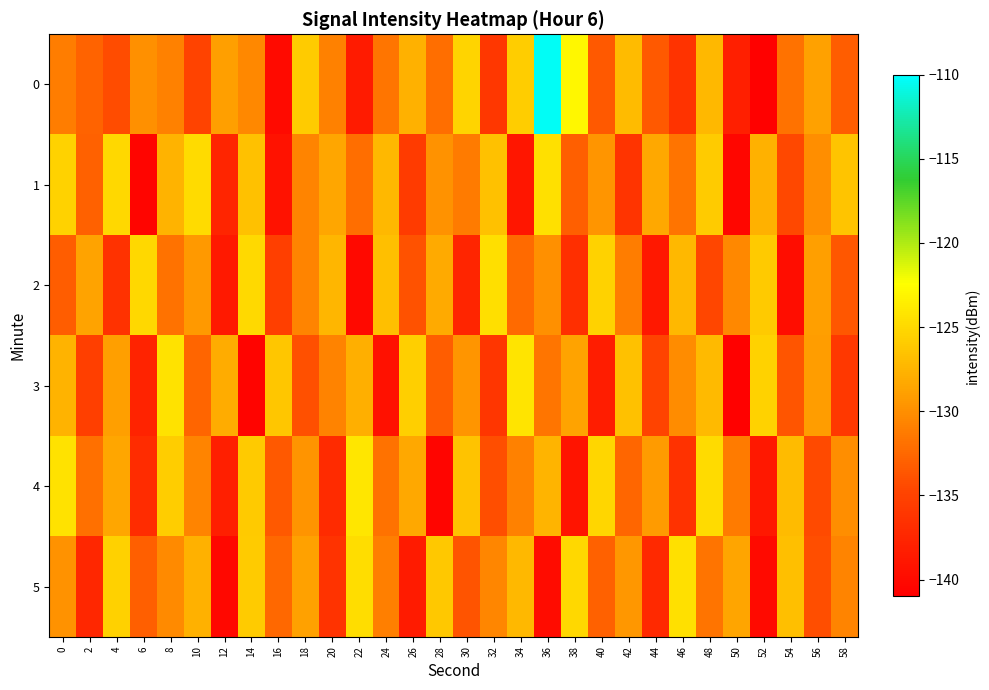

Which series has the largest range (max minus min)?

row_0